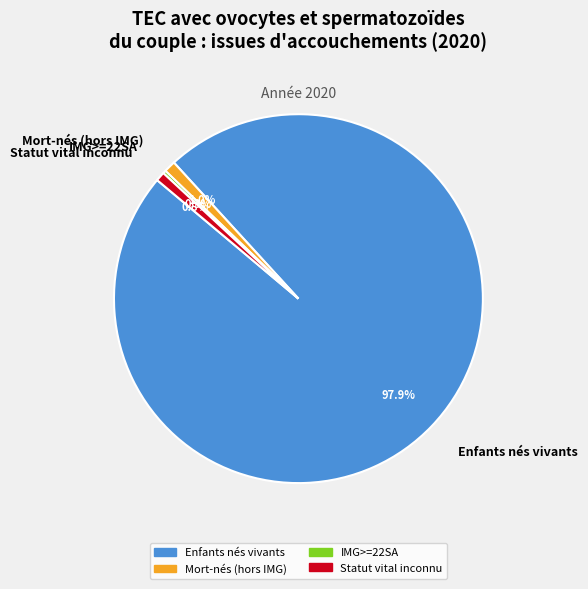

Is there any slice that represents more than half of the pie?

Yes